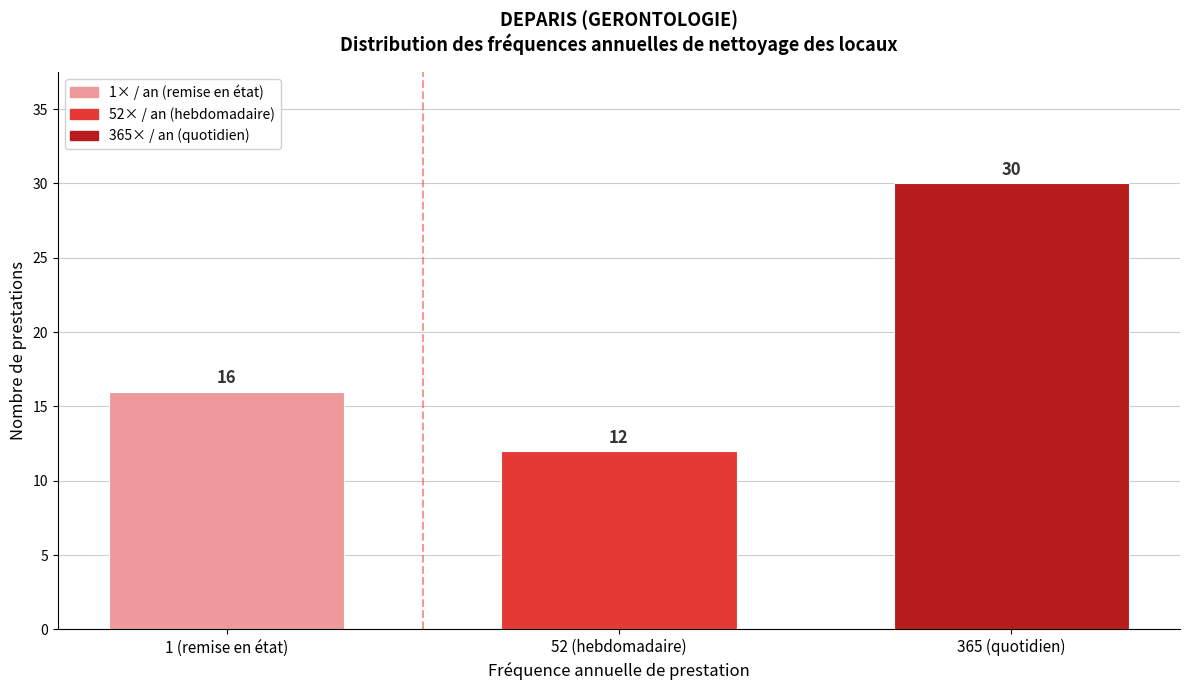

Reading left to right, what are all the values shown in this chart?

1 (remise en état)=16	52 (hebdomadaire)=12	365 (quotidien)=30